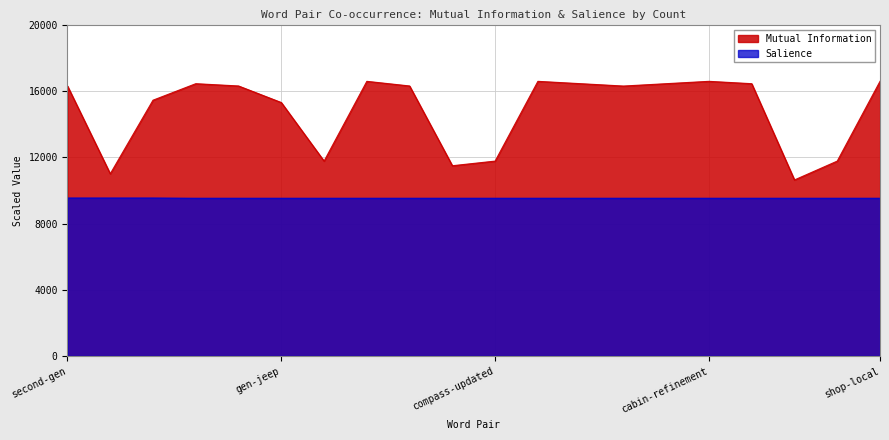

Rank the series by their average value, from highest to lowest.

Mutual Information, Salience